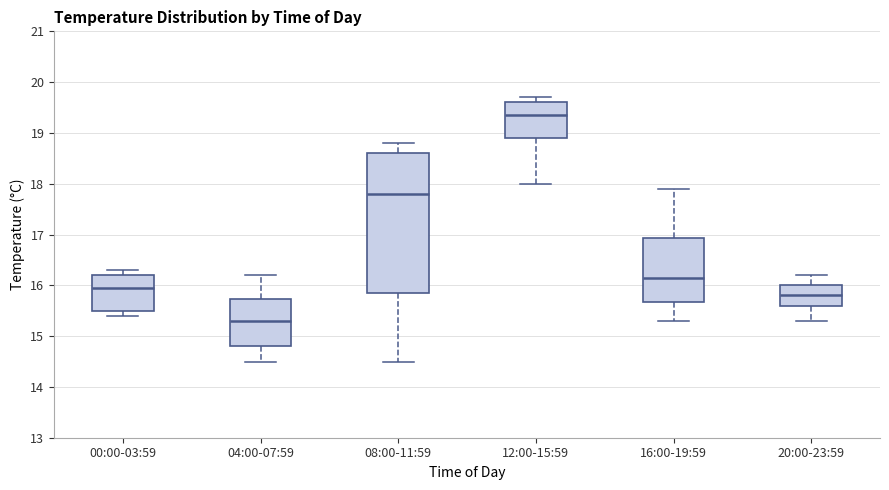

Which box is the tallest, from its lower edge to its upper edge?

08:00-11:59